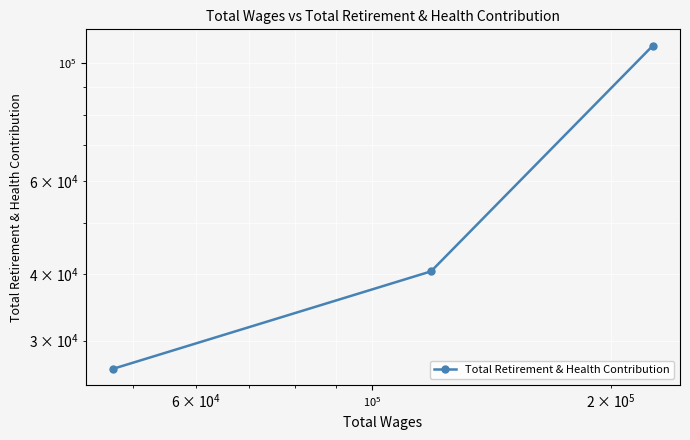

Does the chart display data point markers on the line(s)?

Yes